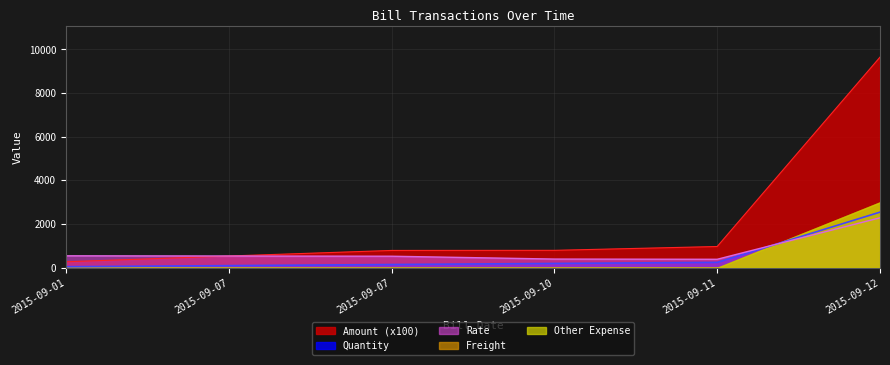

How many lines are shown in the chart?

5